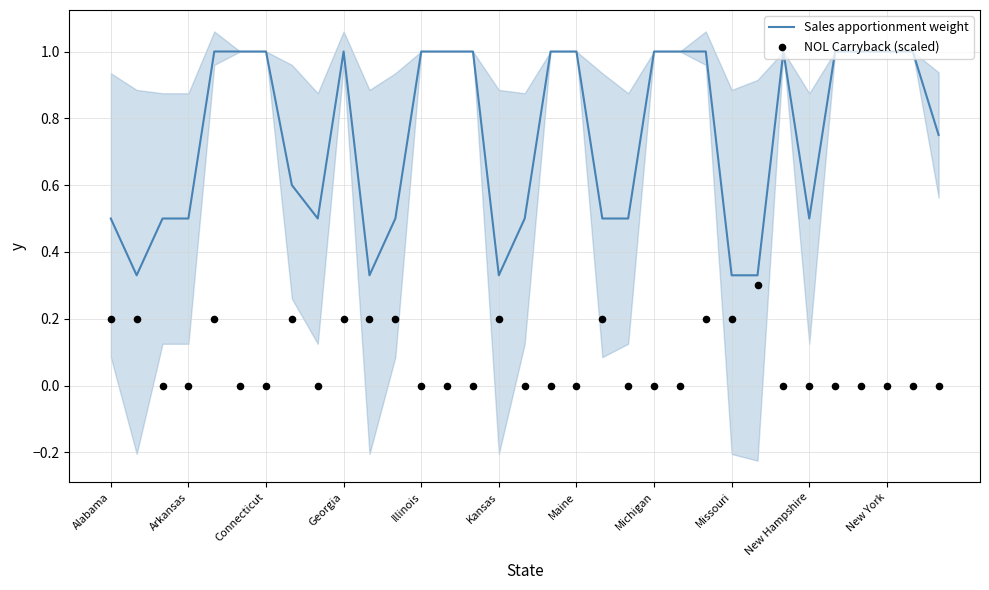

Which series reaches the minimum Y coordinate?

NOL Carryback (scaled)